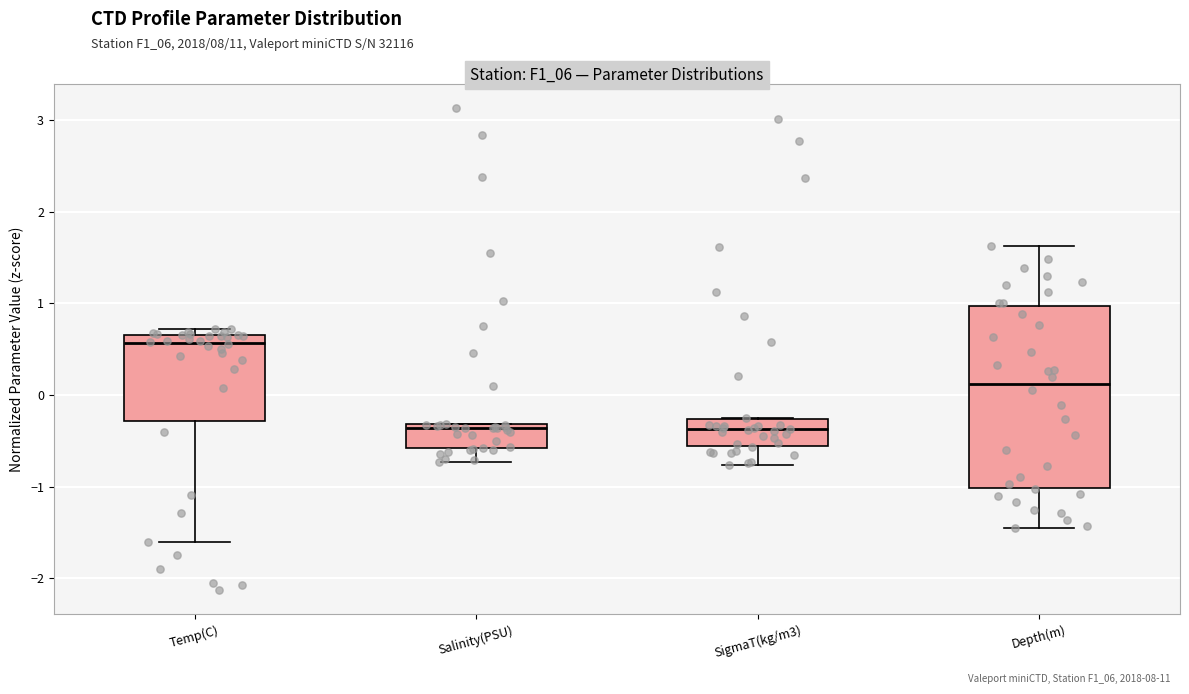

Reading left to right, read every box against the y-axis: the position of its median line, the range the box covers, and the ends of its whiskers. The values are not printed on the chart, so give them approximately, as read against the axis.

Temp(C): median 0.6, box -0.3 to 0.7, whiskers -1.6 to 0.7 (just above the box's upper edge)
Salinity(PSU): median -0.4, box -0.6 to -0.3, whiskers -0.7 to -0.3
SigmaT(kg/m3): median -0.4, box -0.6 to -0.3, whiskers -0.8 to -0.2
Depth(m): median 0.1, box -1.0 to 1.0, whiskers -1.4 to 1.6